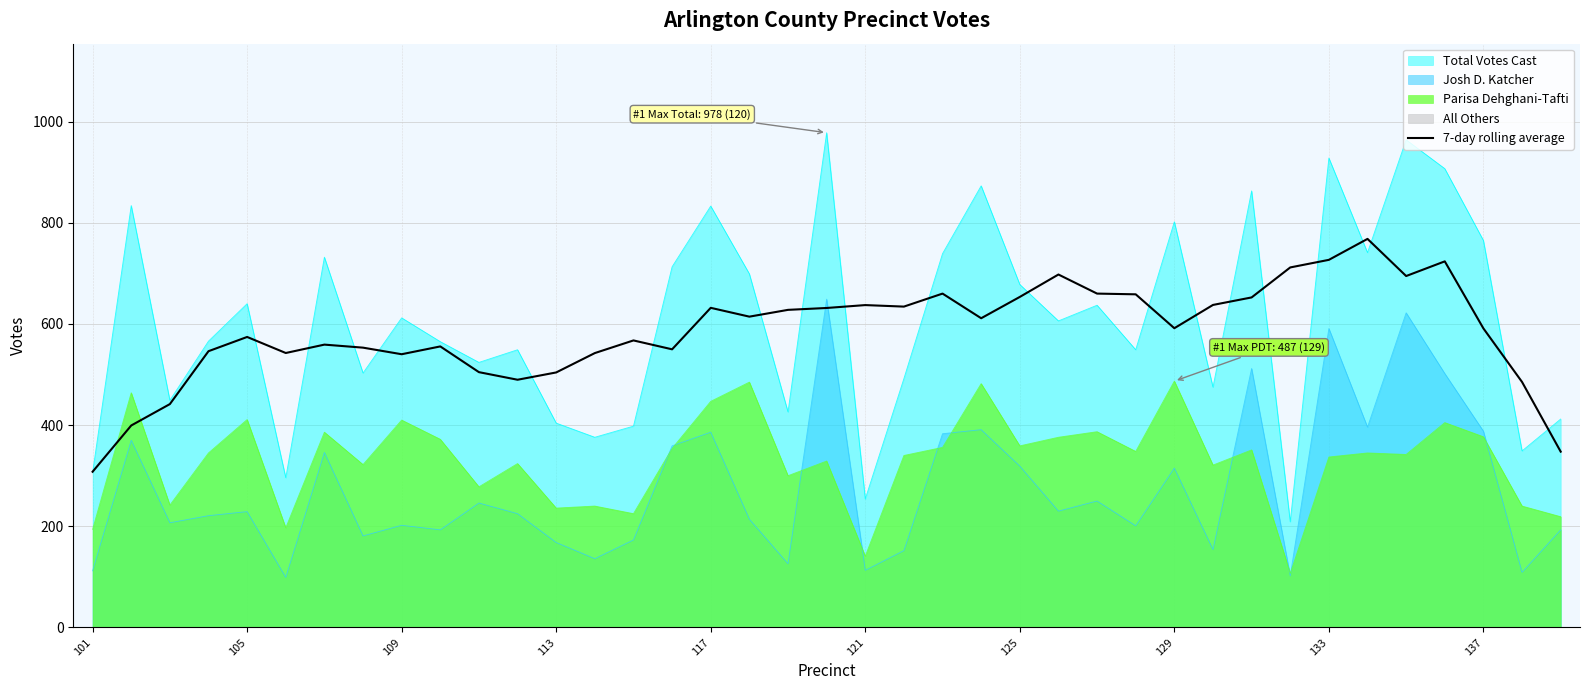

What is the highest value of the Parisa Dehghani-Tafti series?

487.0